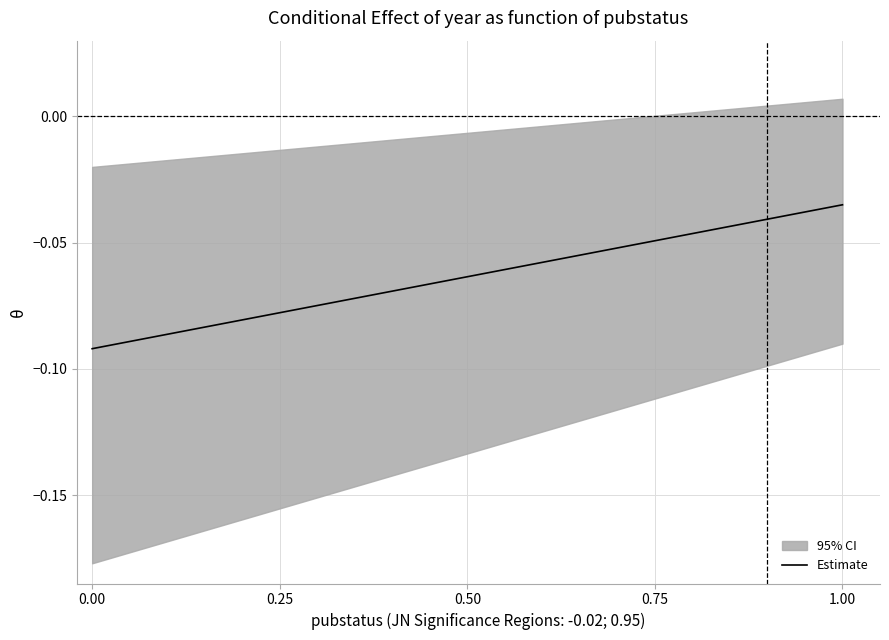

What is the minimum value shown in the chart?

-0.1